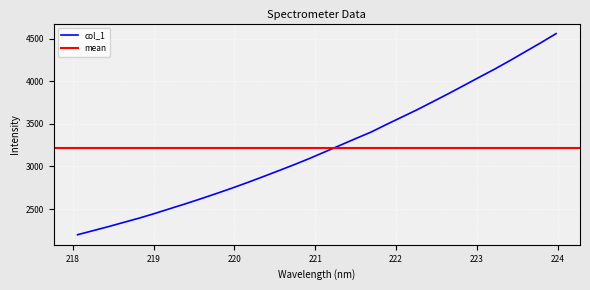

What is the difference between the values at 220.9264 and 223.5987?

1255.4